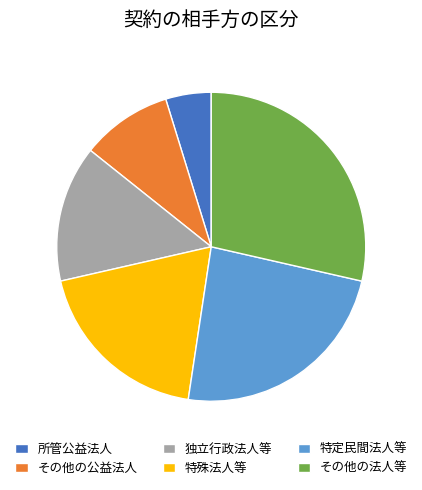

Count the number of slices in the pie.

6